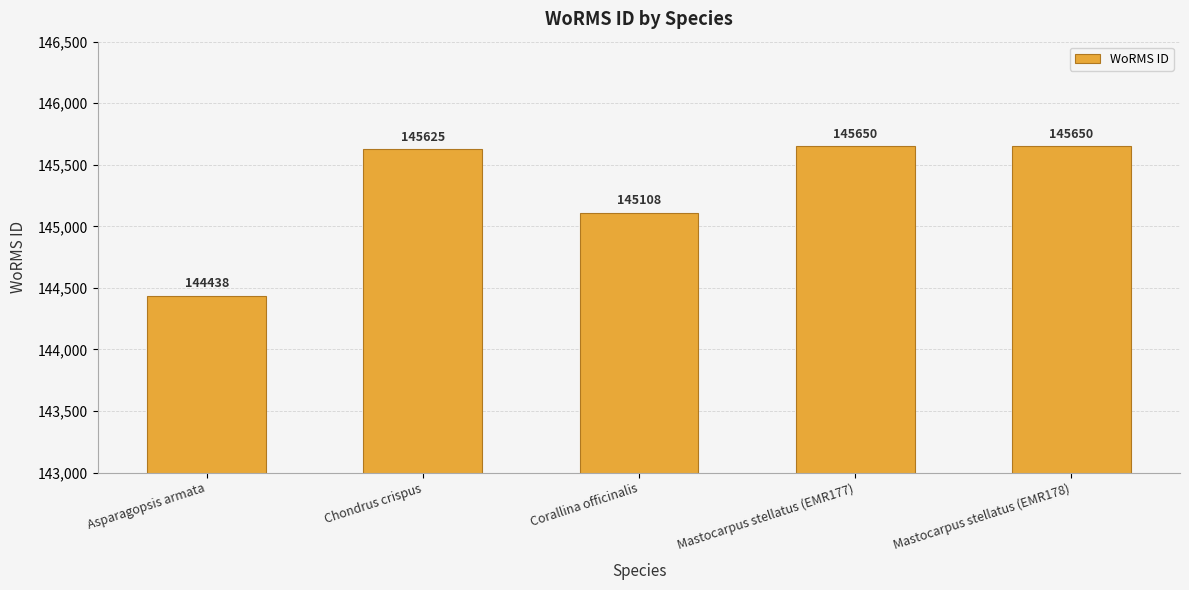

Approximately how many times larger is the value at Corallina officinalis compared to Mastocarpus stellatus (EMR177)?

1.0